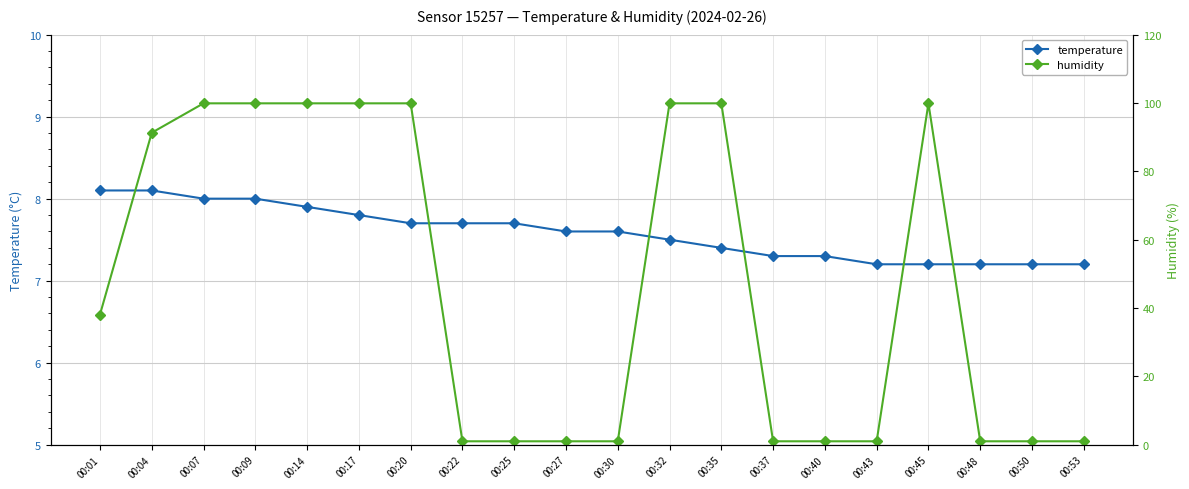

After their last crossing, which series has the higher values: humidity or temperature?

temperature